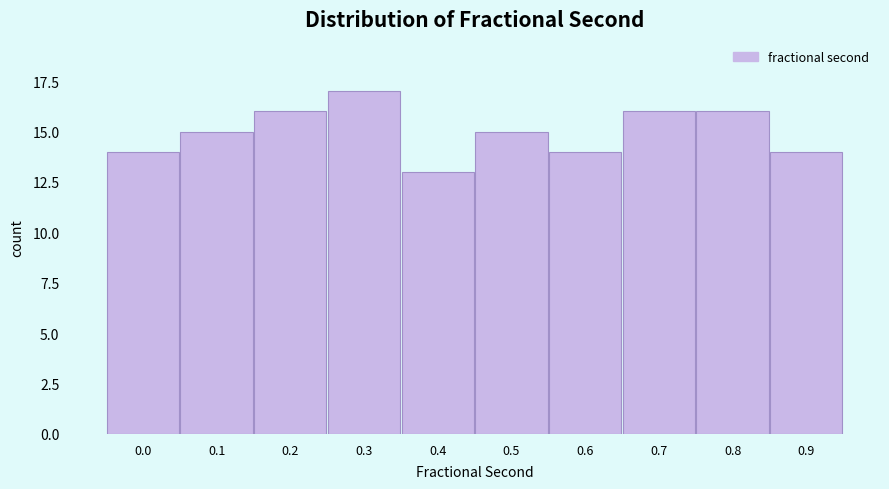

Reading right to left, transcribe all the data shown in this chart.

14	16	16	14	15	13	17	16	15	14